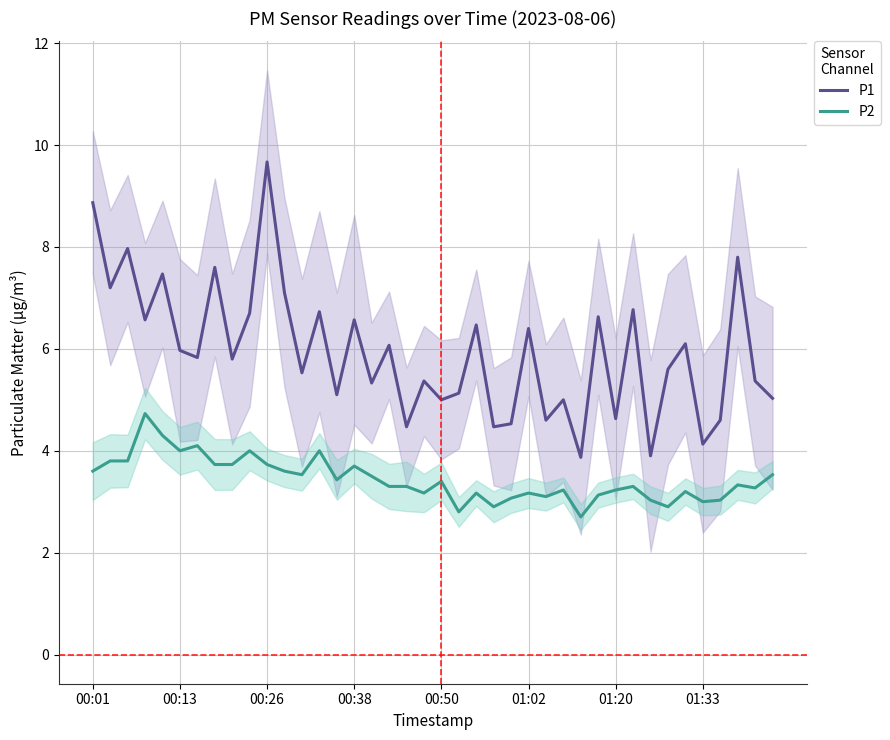

Count the number of data series in this chart.

2